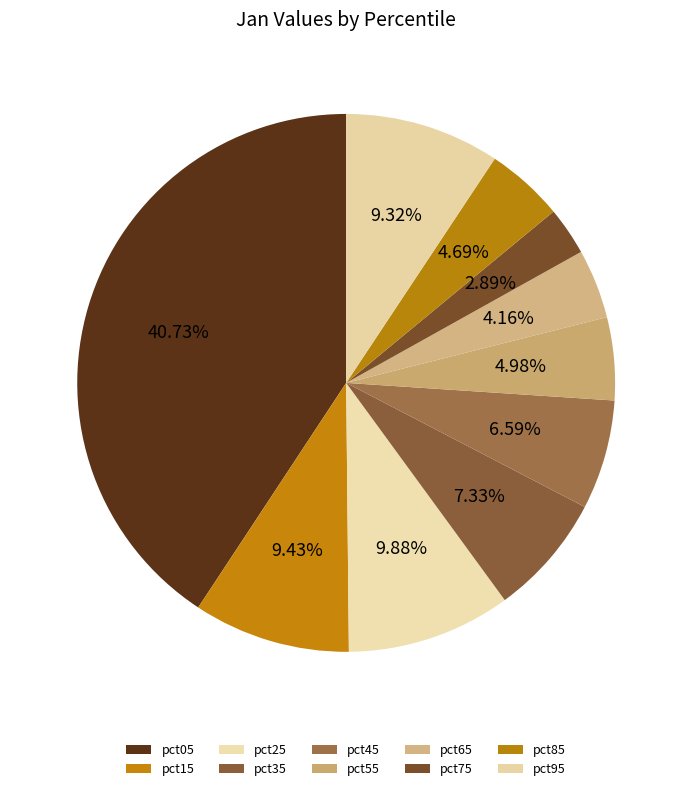

How much of the chart is everything except pct25?

90.1%